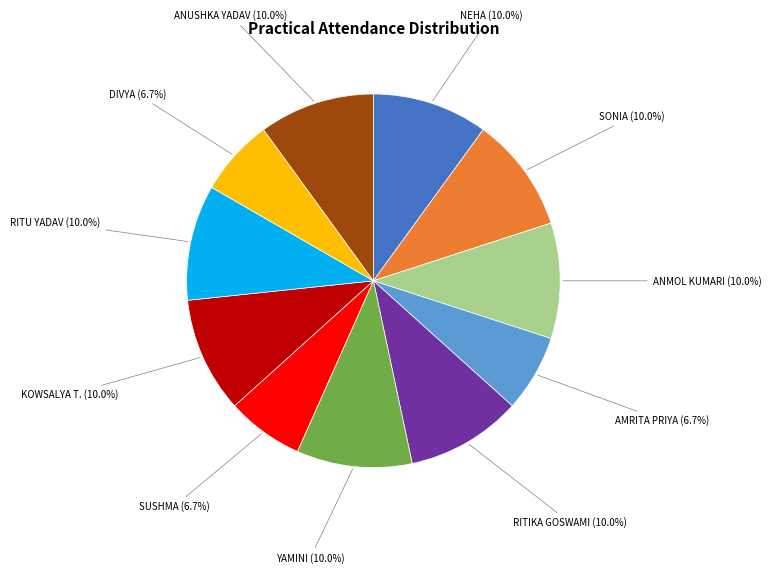

Does DIVYA represent more than half of the total?

No